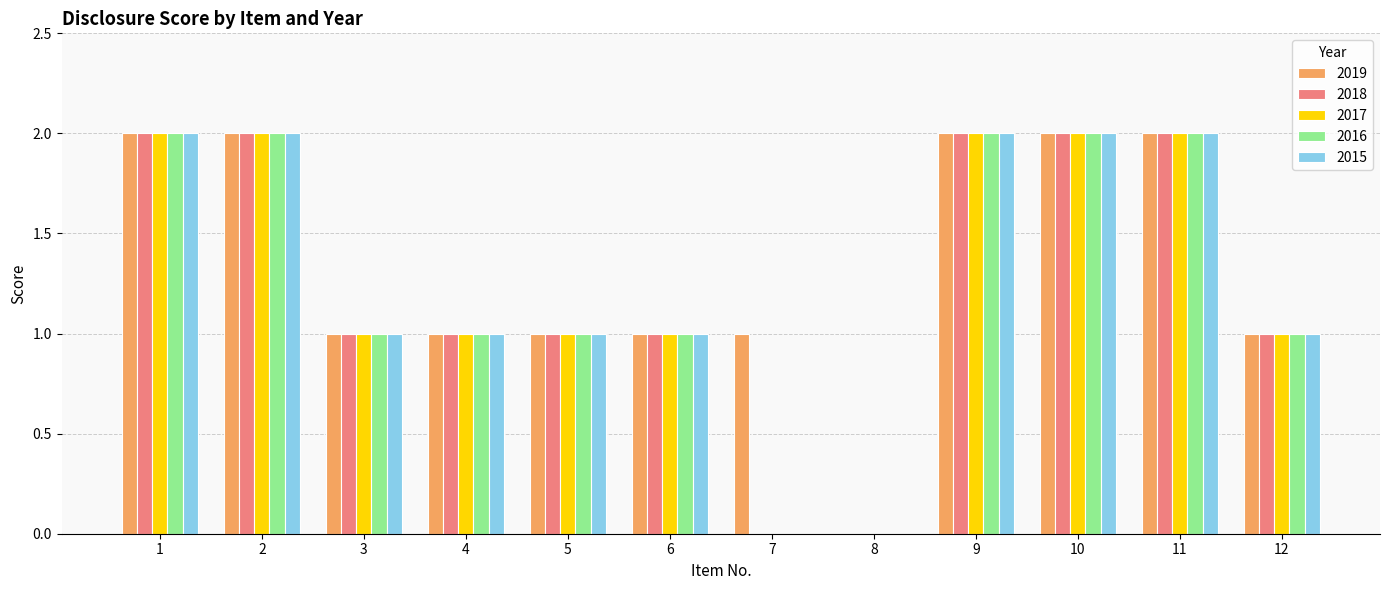

What is the total value across all series at 9?

10